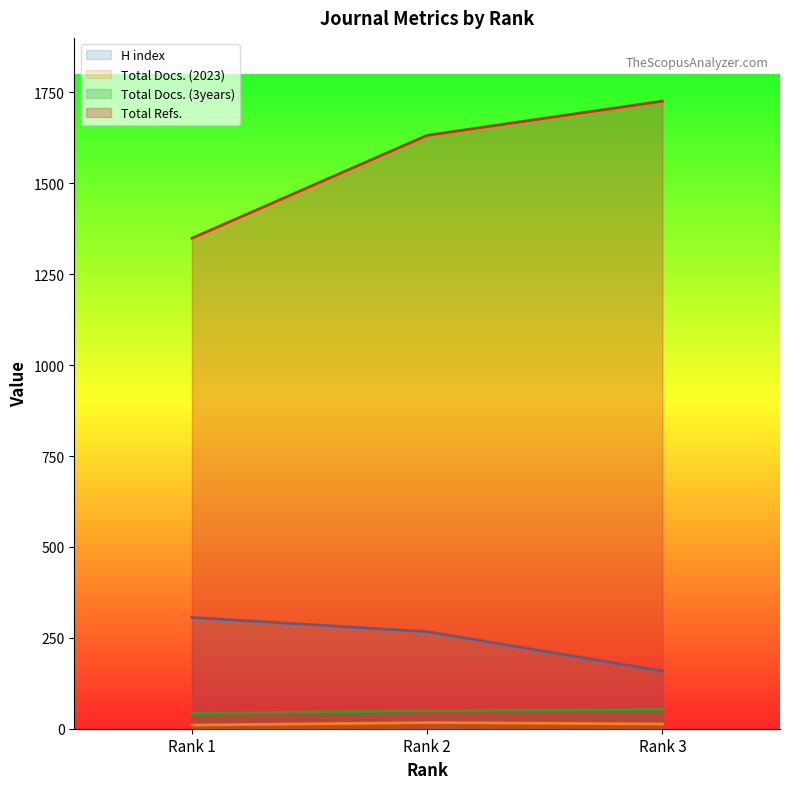

At which category is the sum across all series the highest?

Rank 2